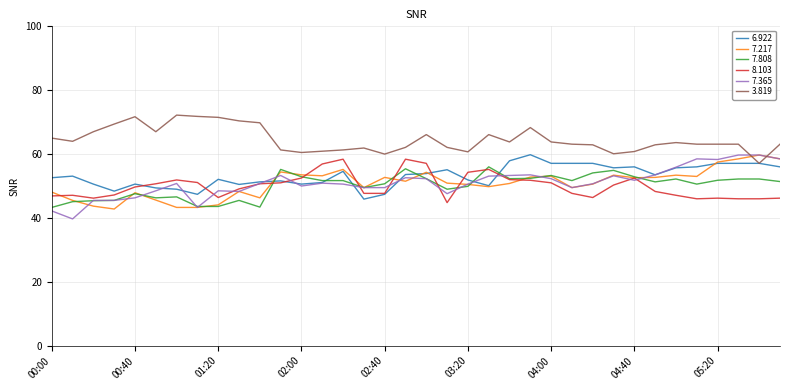

Which series has the largest total across all categories?

3.819